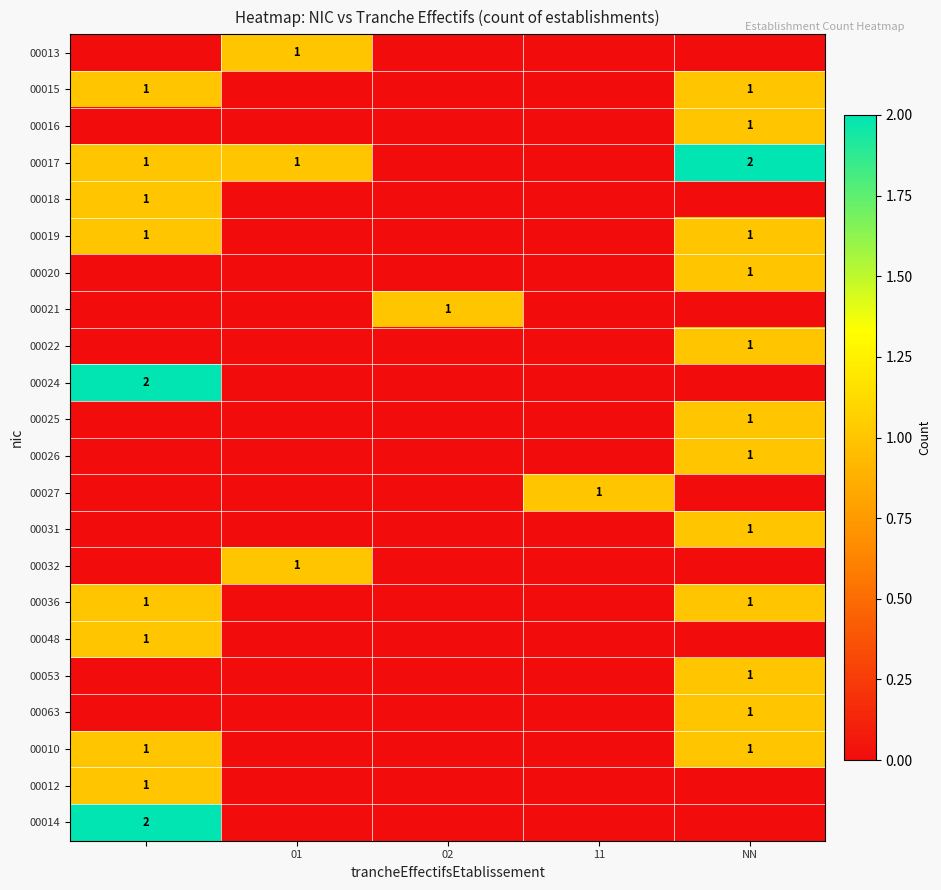

True or false: 00027 has a value of 1 at 11.

True